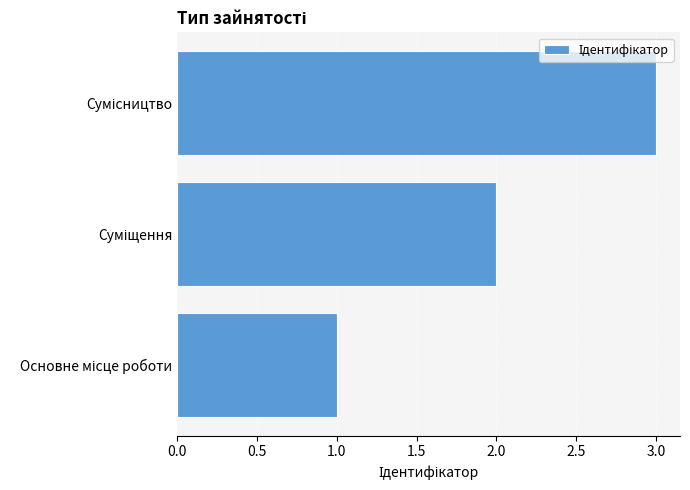

What is the maximum value shown in the chart?

3